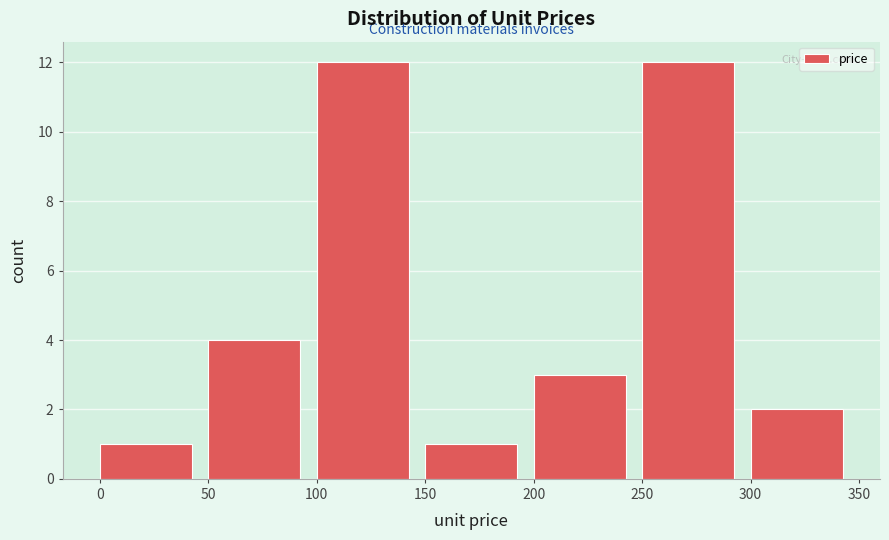

Reading left to right, transcribe this chart: for each bar, give the range it covers on the x-axis and its height. The values are not printed on the chart, so give them approximately, as read against the axis.

0 to 50: 1
50 to 100: 4
100 to 150: 12
150 to 200: 1
200 to 250: 3
250 to 300: 12
300 to 350: 2